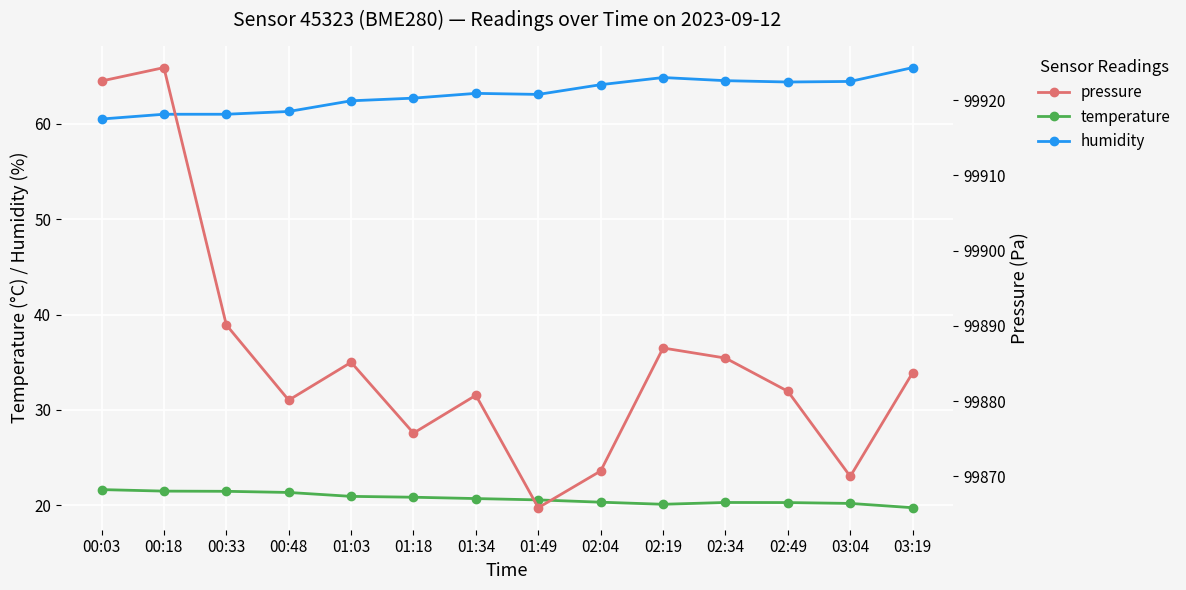

The pressure series shows 131532.6 at 01:49. True or false?

False